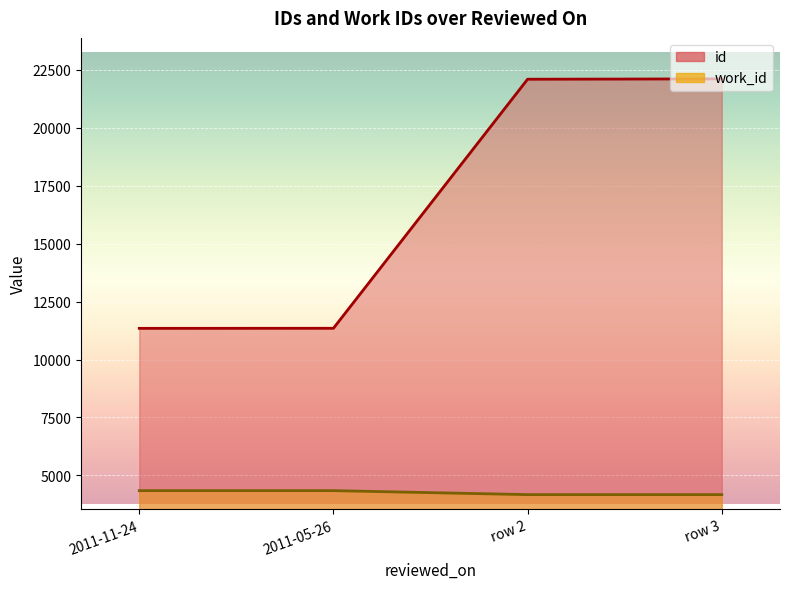

What is the maximum value shown in the chart?

22114